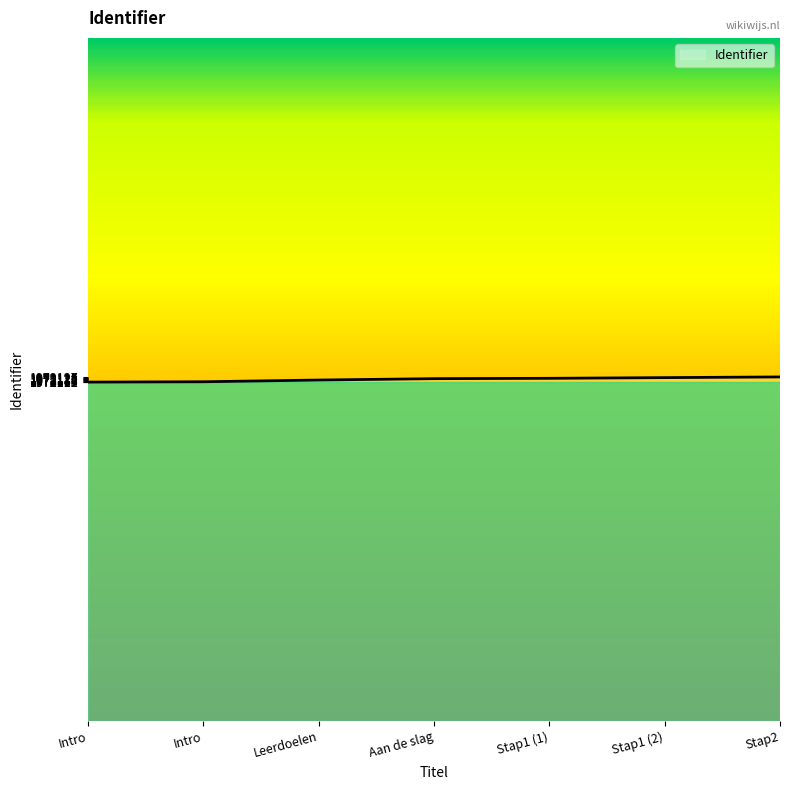

What is the change in value from Intro to Stap1 (1)?

+11